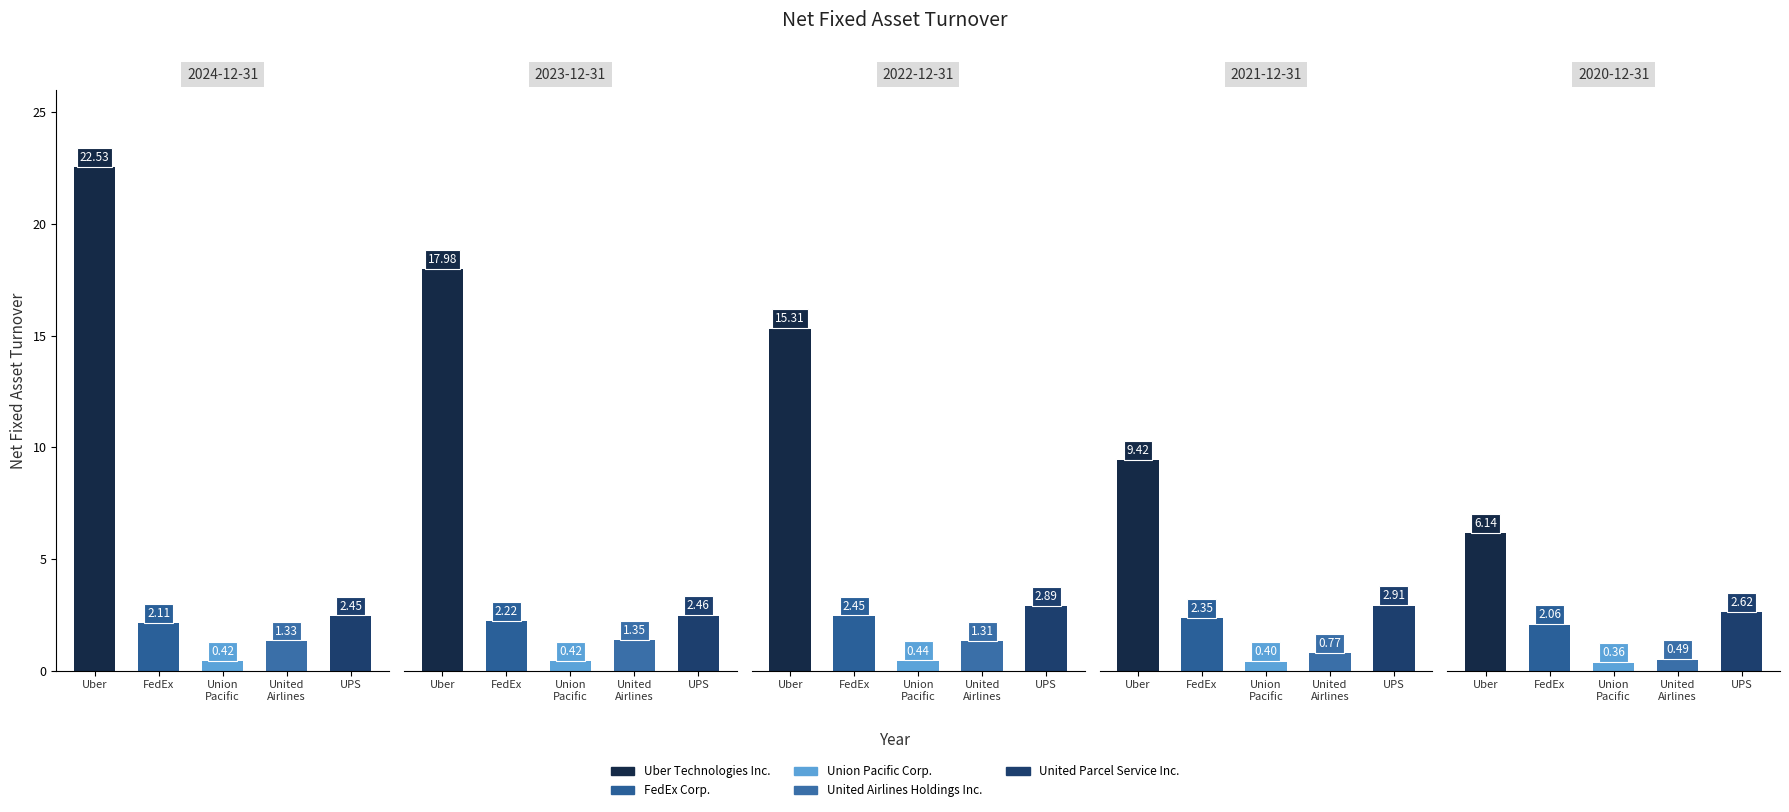

Which series has the largest total across all categories?

Uber Technologies Inc.